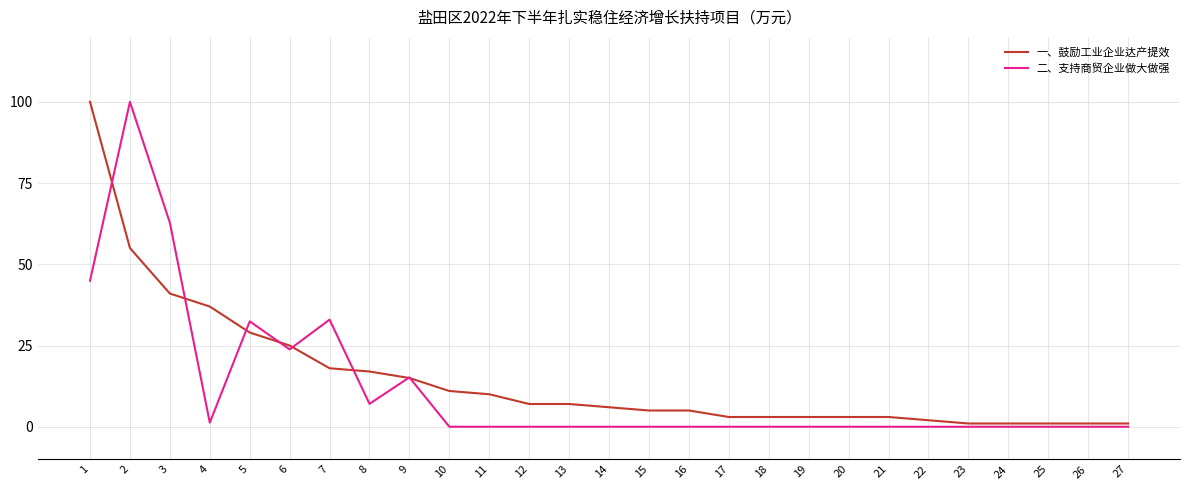

What is the maximum value for 一、鼓励工业企业达产提效?

100.0